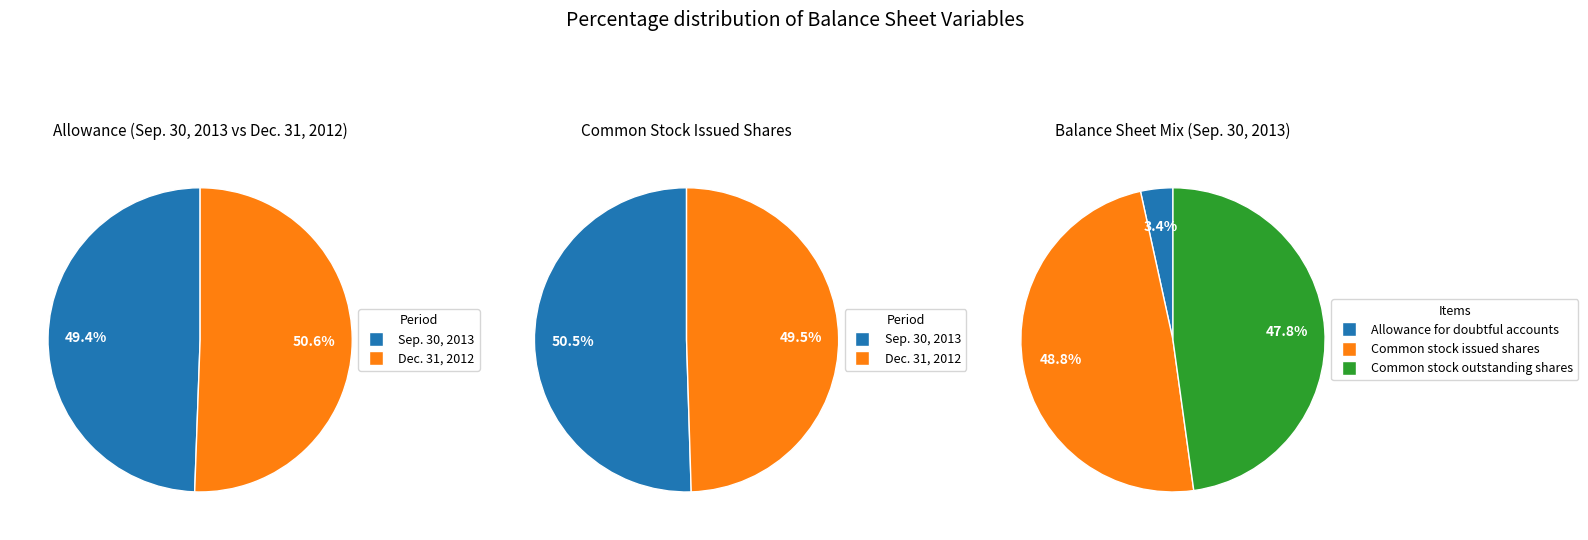

The Common stock outstanding shares slice represents 42% of the pie. True or false?

False